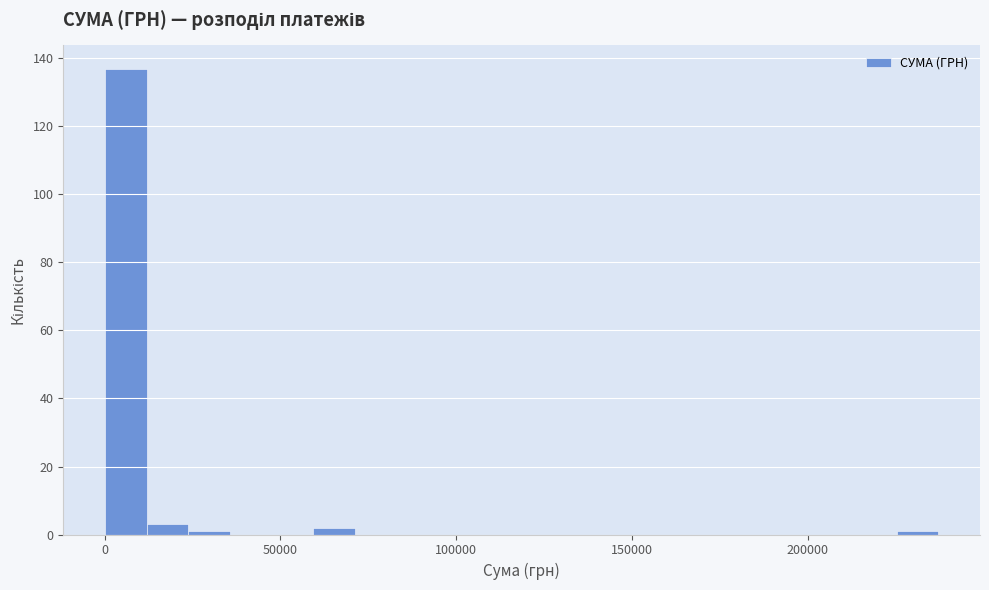

Read against the x-axis, roughly where is the centre of the tallest bar?

5000